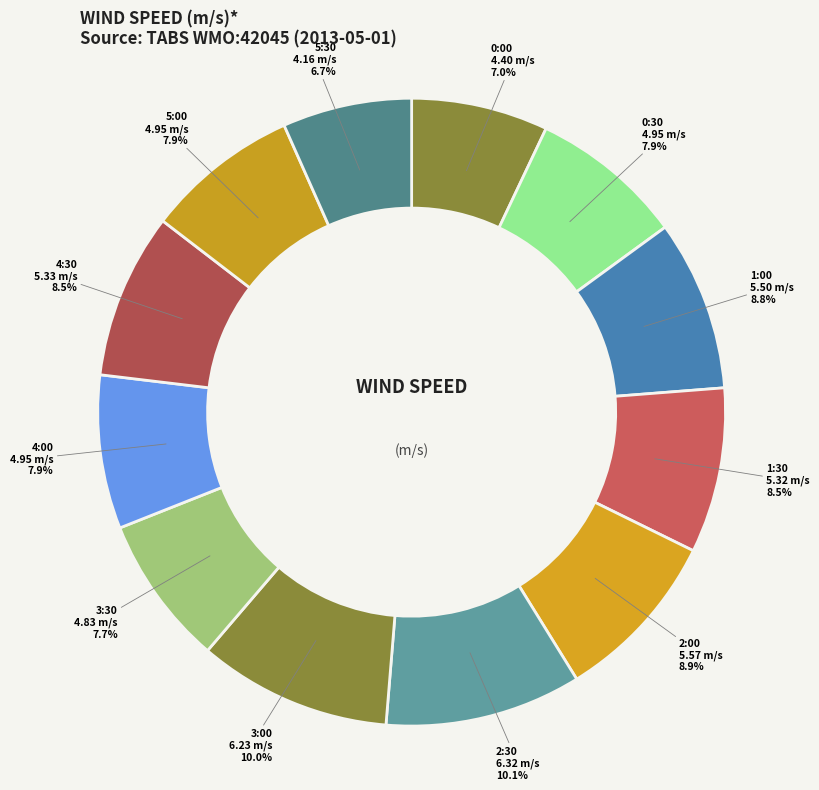

To the nearest percent, what is the average slice percentage?

8%